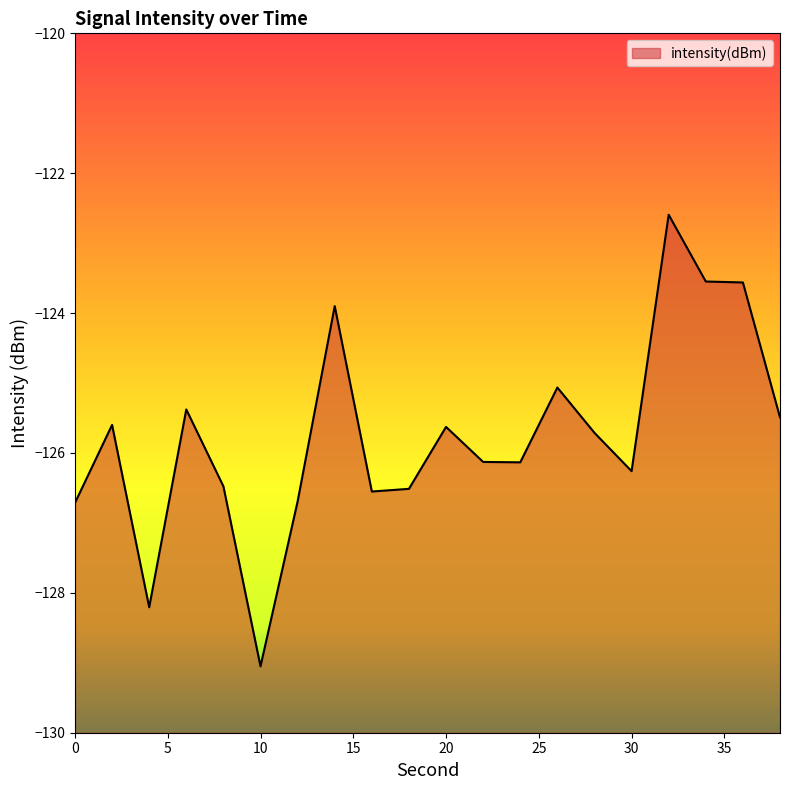

How many interior local peaks (higher than both neighbors) does the data have?

6